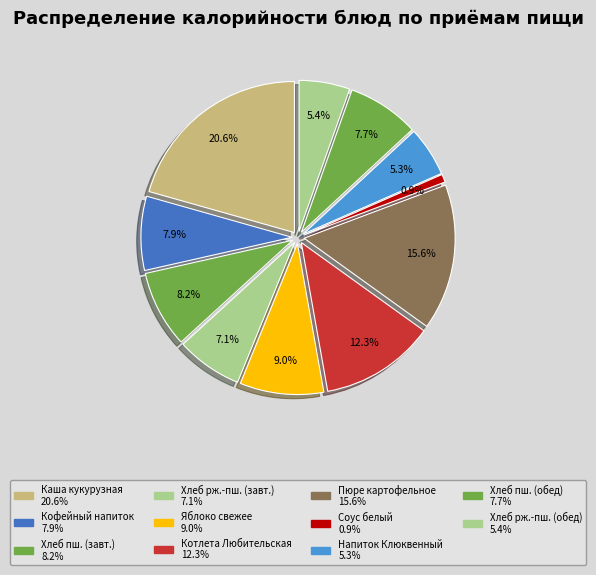

True or false: Напиток Клюквенный accounts for 1% of the total.

False